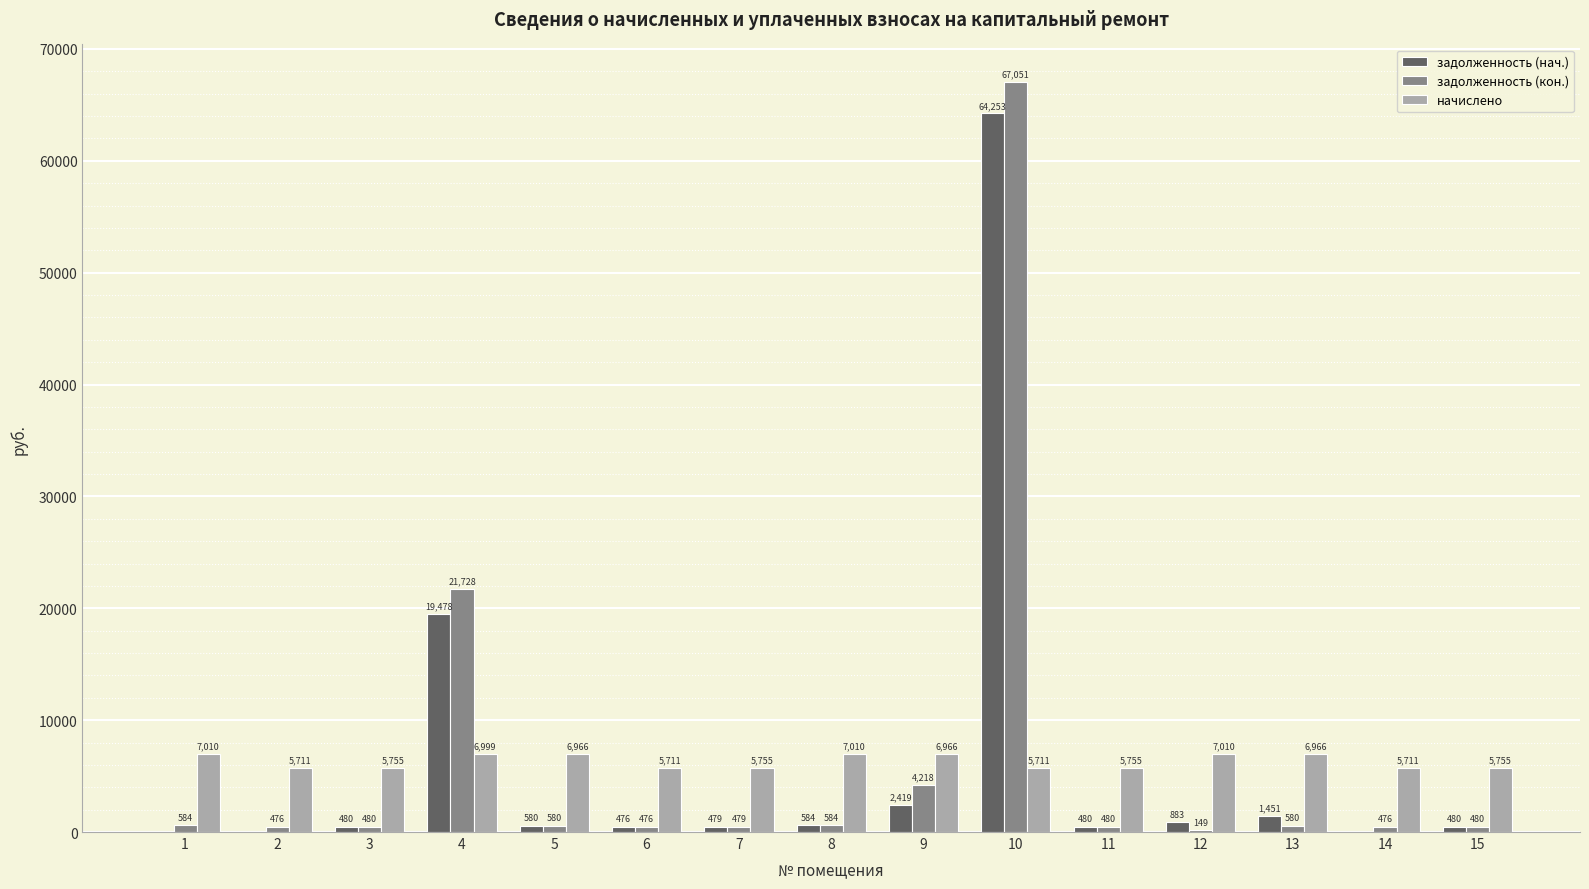

Between 2 and 7, which series saw the biggest shift?

задолженность (нач.)